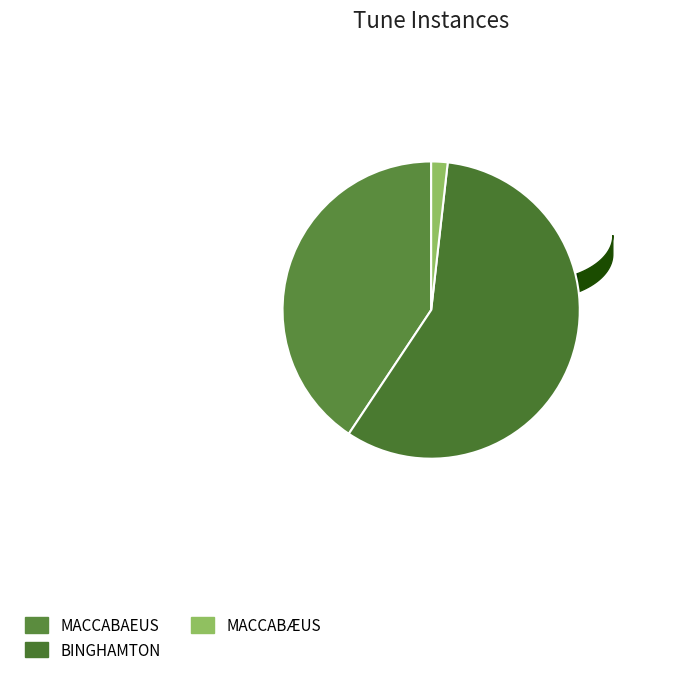

What percentage is the BINGHAMTON slice, to the nearest percent?

58%